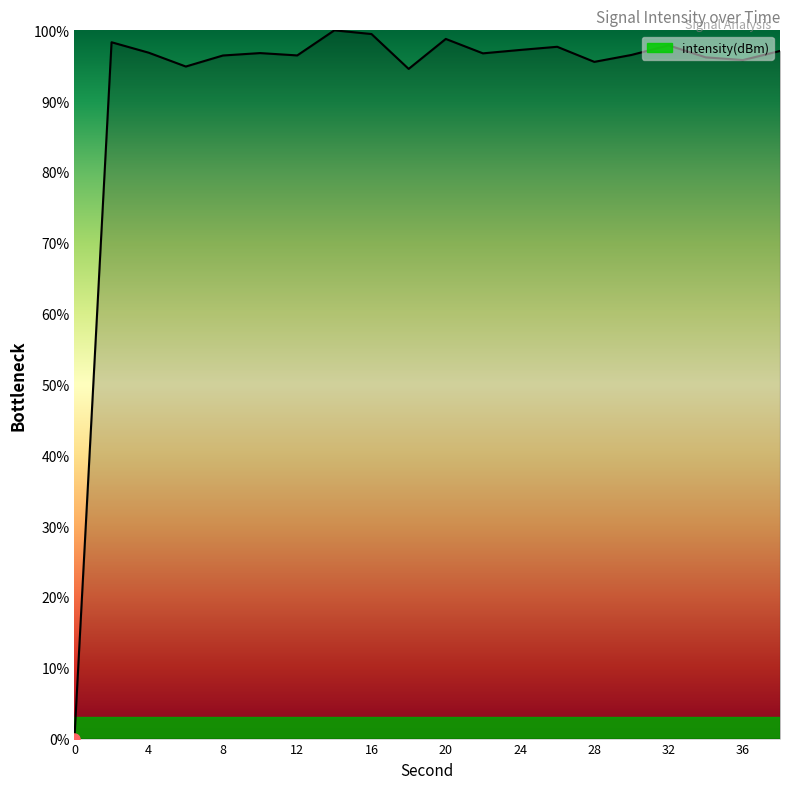

What is the difference between the maximum and minimum values?

100.0